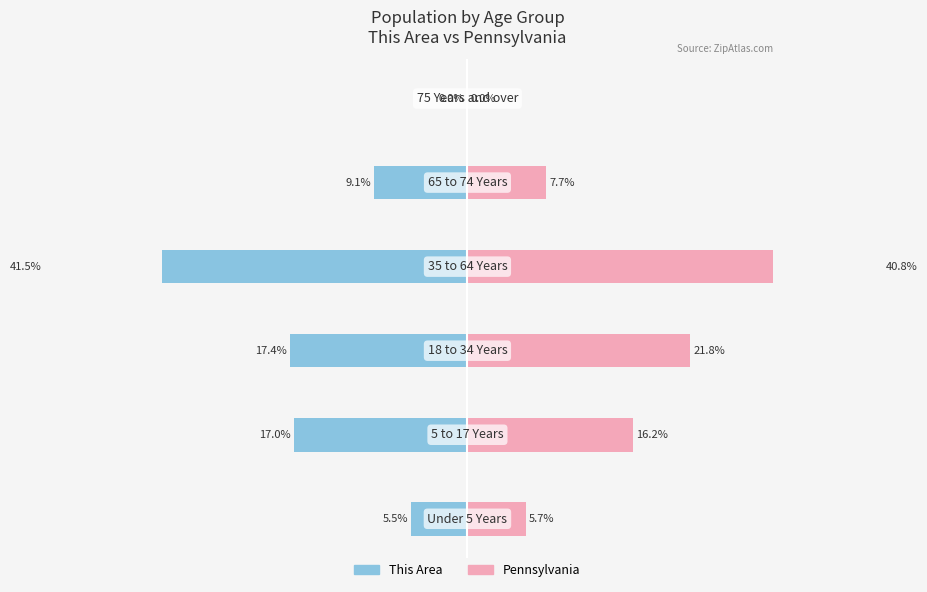

Are the bars horizontal?

Yes